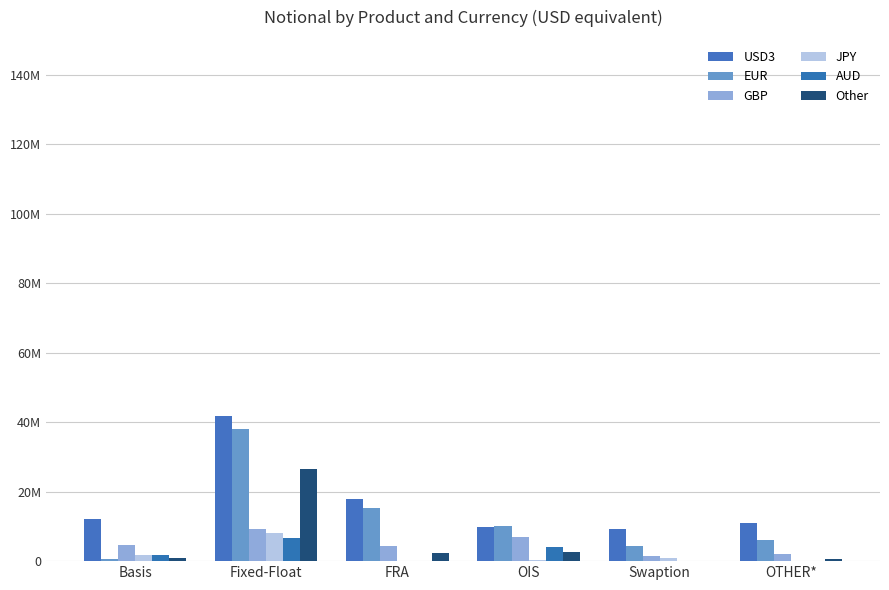

Does the chart contain stacked bars?

No